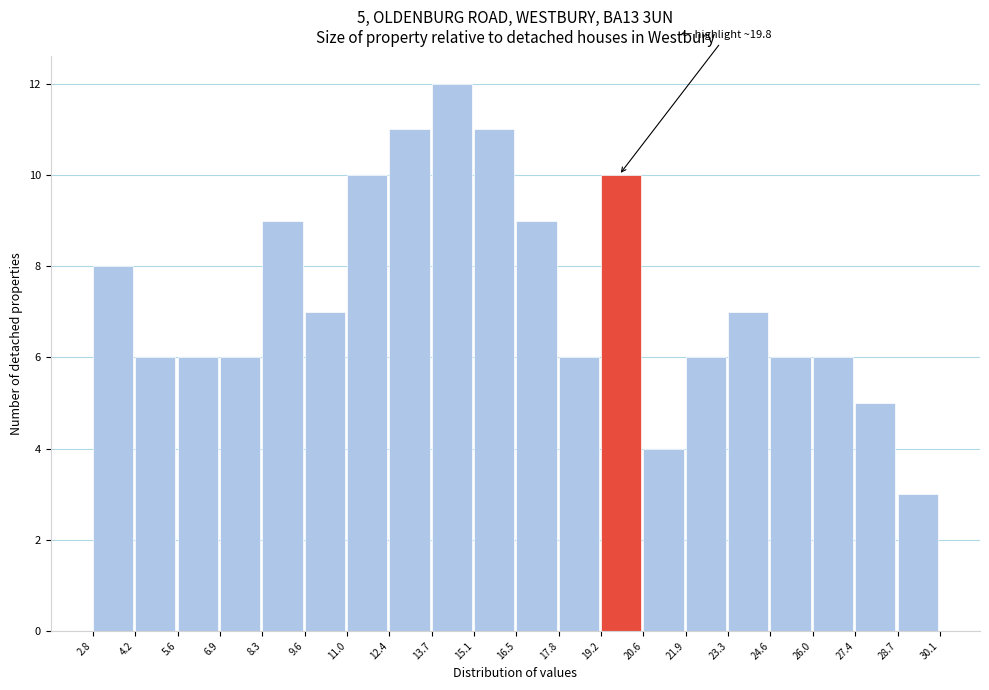

Which range on the x-axis has the tallest bar?

13.7 to 15.1